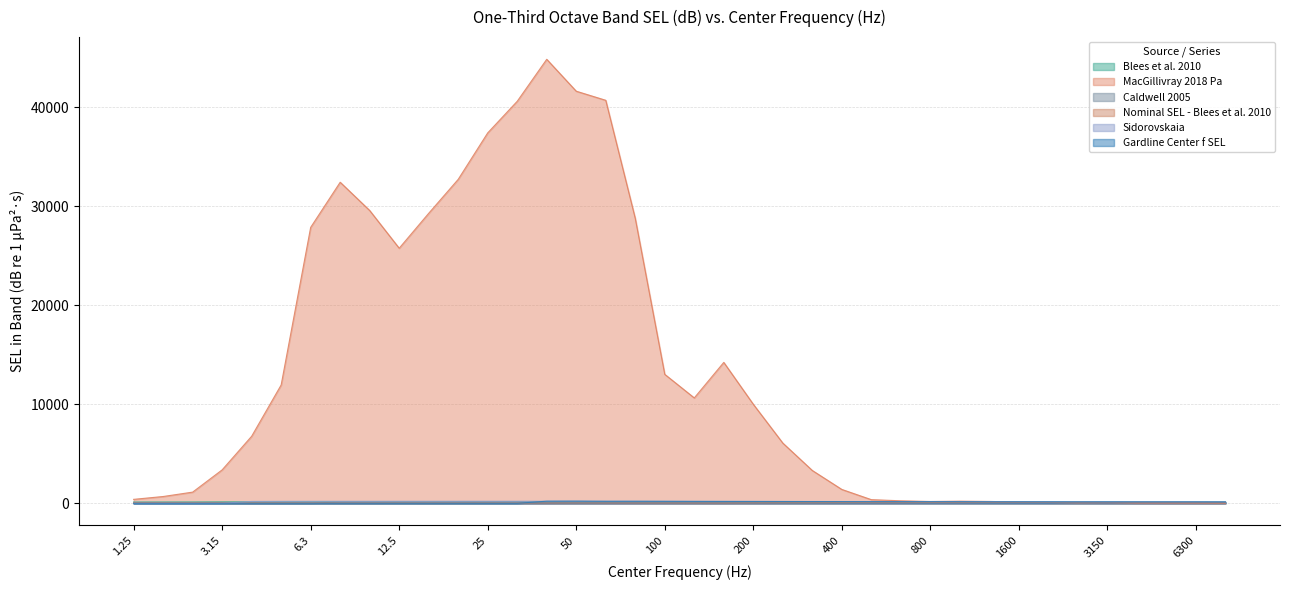

At which category is the sum across all series the highest?

40